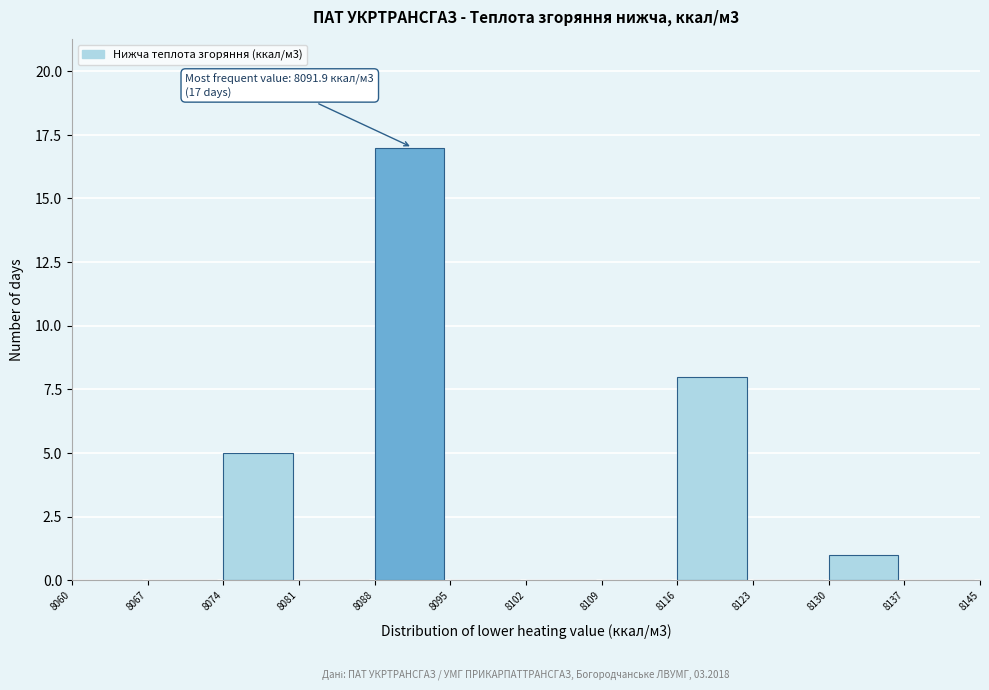

Reading left to right, what are all the values shown in this chart?

8060=0	8067=0	8074=5	8081=0	8088=17	8095=0	8102=0	8109=0	8116=8	8123=0	8130=1	8137=0